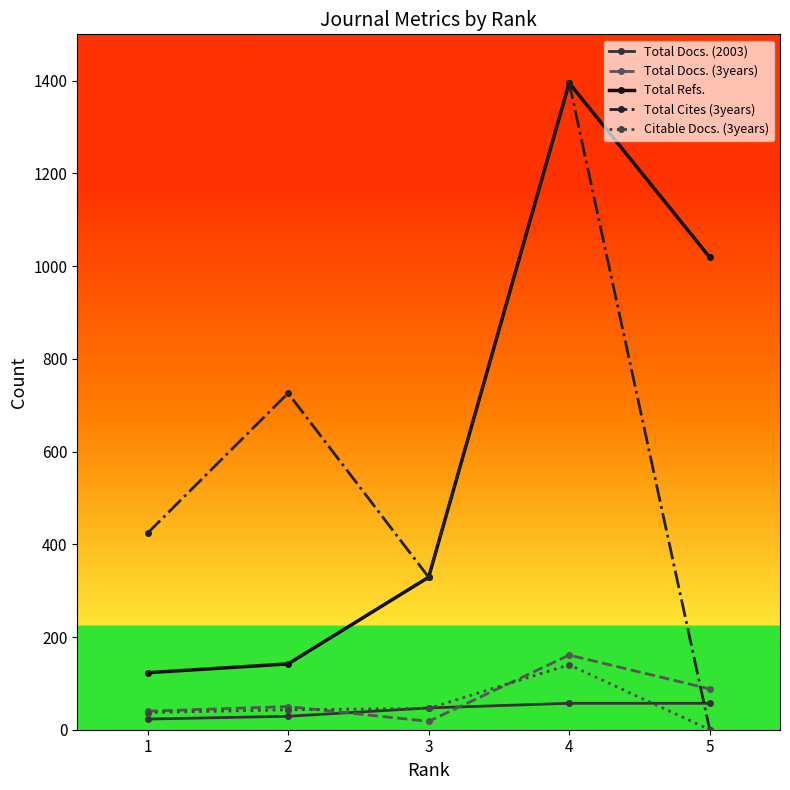

What is the approximate value of Citable Docs. (3years) at 3?

46